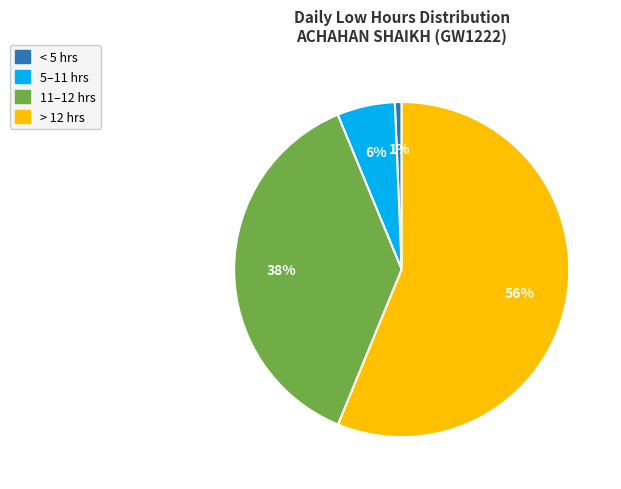

Is there any slice that represents more than half of the pie?

Yes